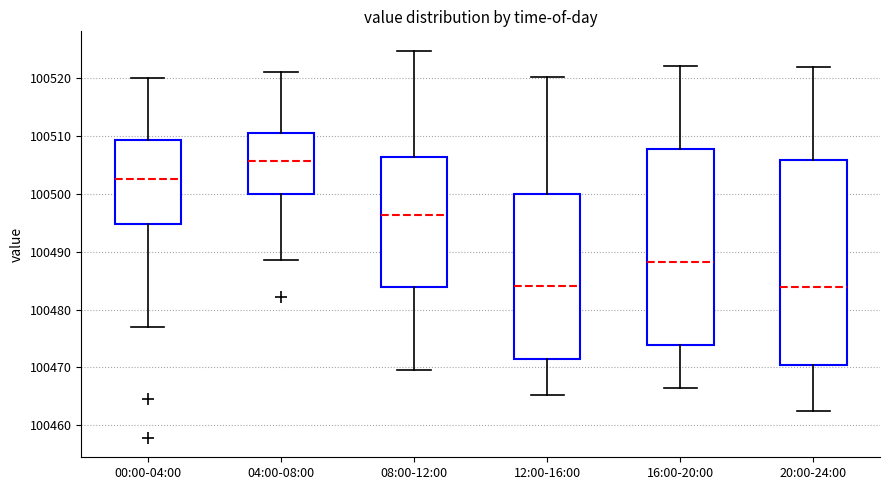

Which box is the tallest, from its lower edge to its upper edge?

20:00-24:00